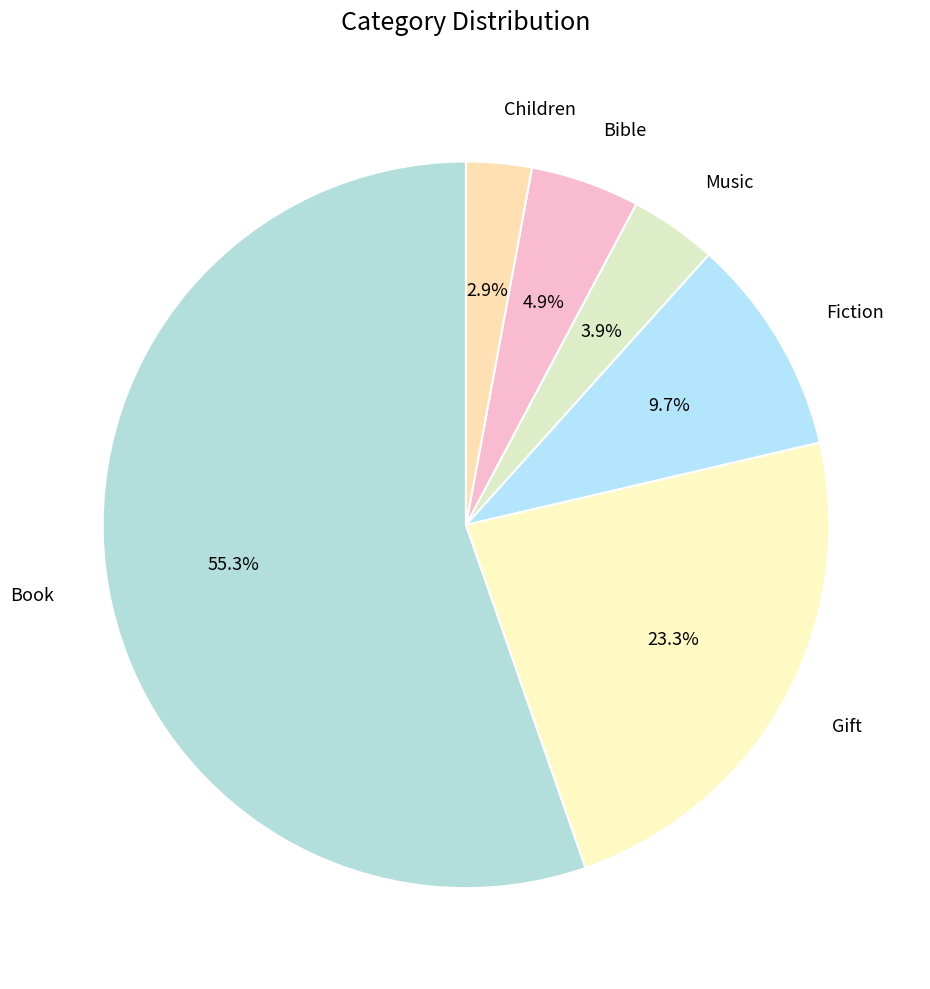

The Book slice represents 47% of the pie. True or false?

False